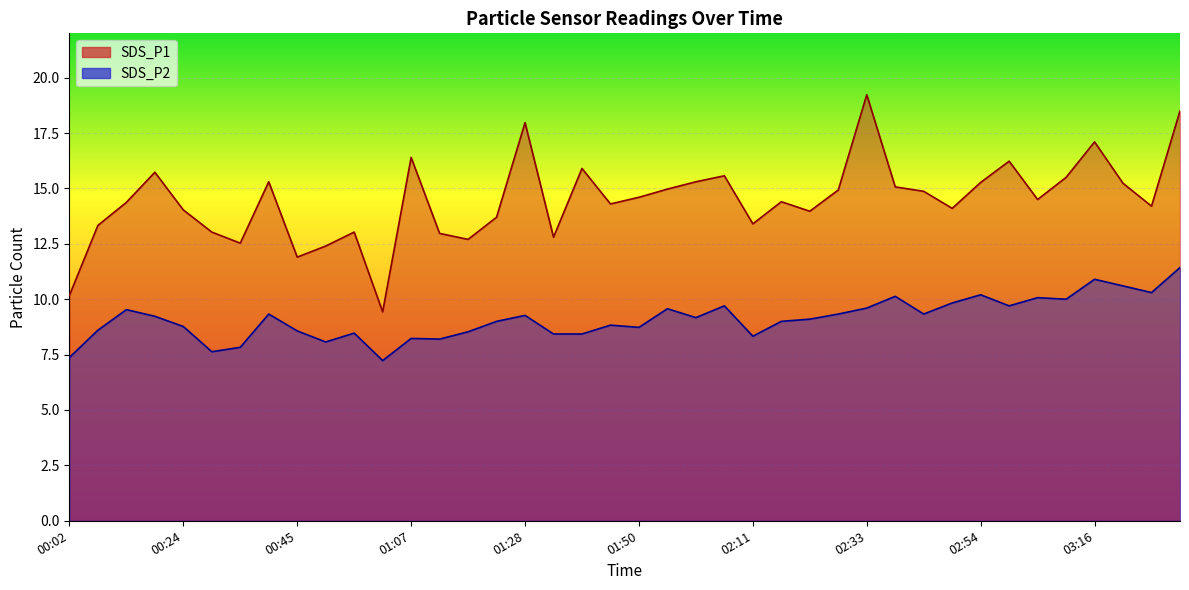

What is the label of the 17th point from the right?

02:06